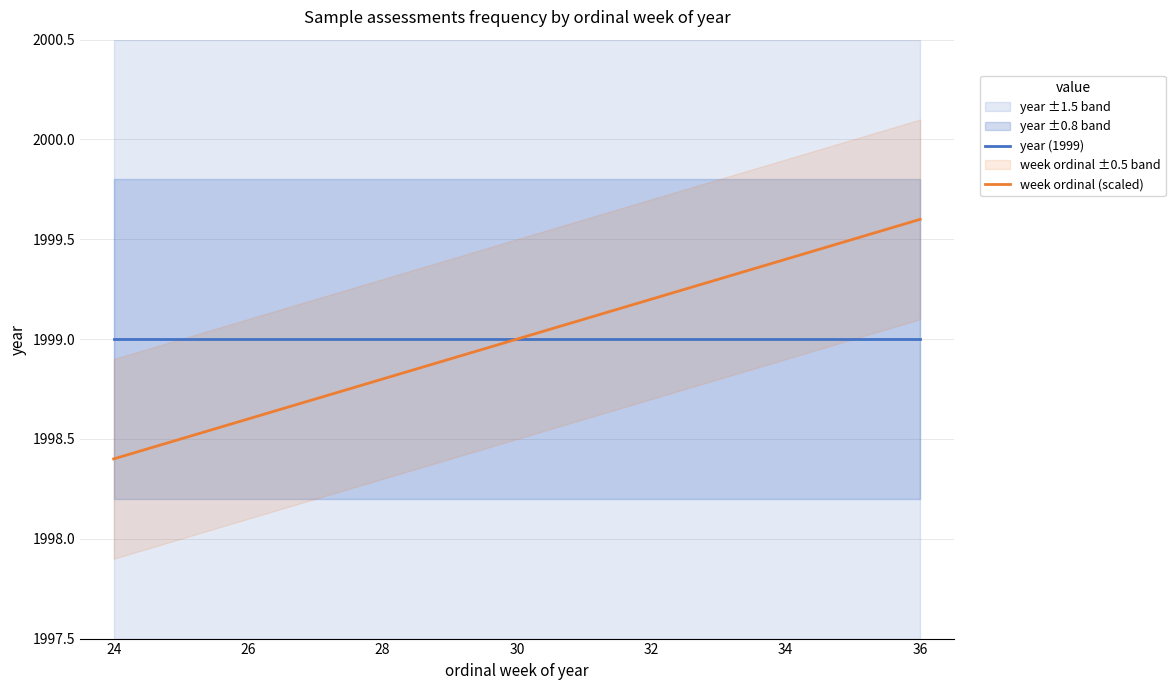

How many lines are shown in the chart?

2